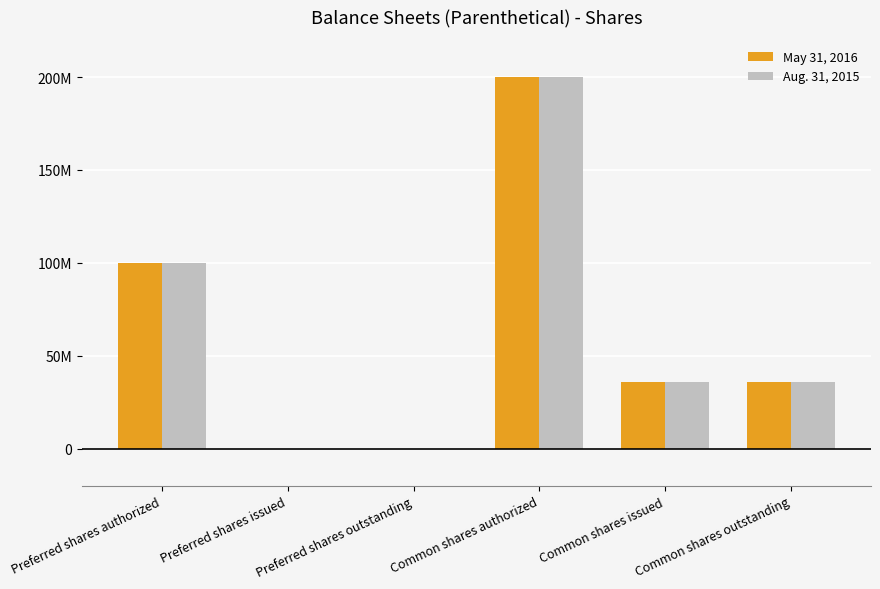

Are the bars grouped side by side (vs. stacked)?

Yes